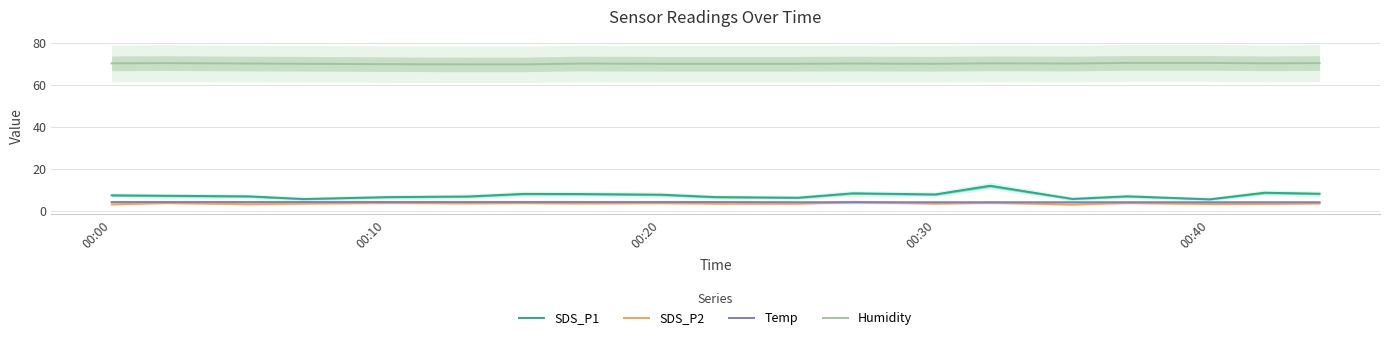

True or false: Temp has a value of 1.3 at 00:30.

False